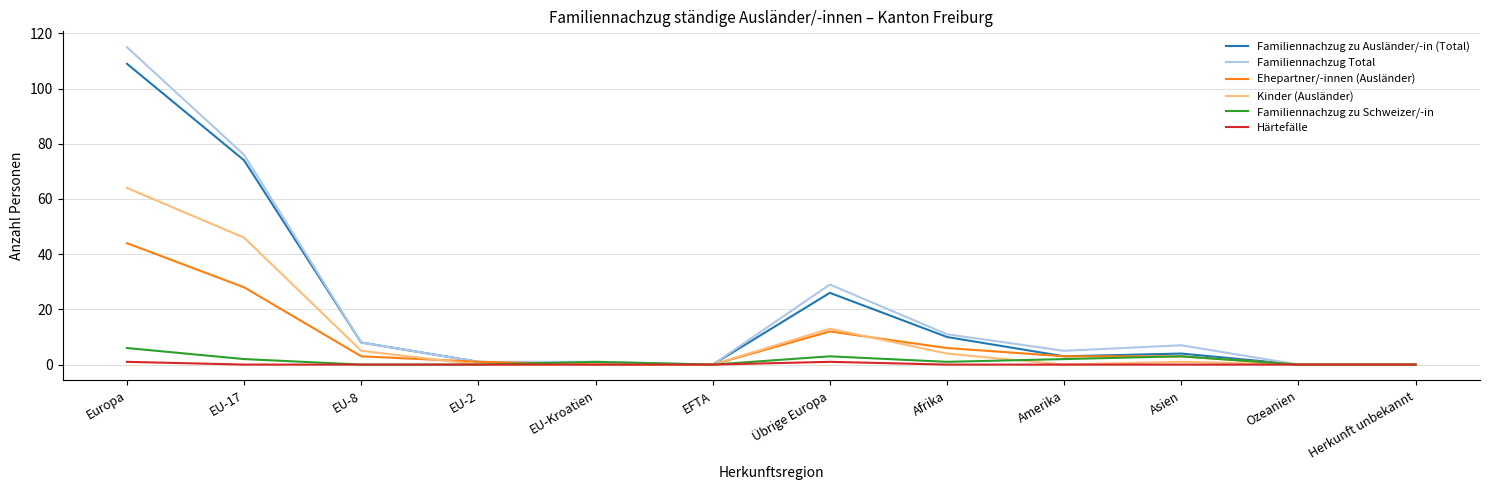

True or false: Härtefälle has a value of 1 at Europa.

True